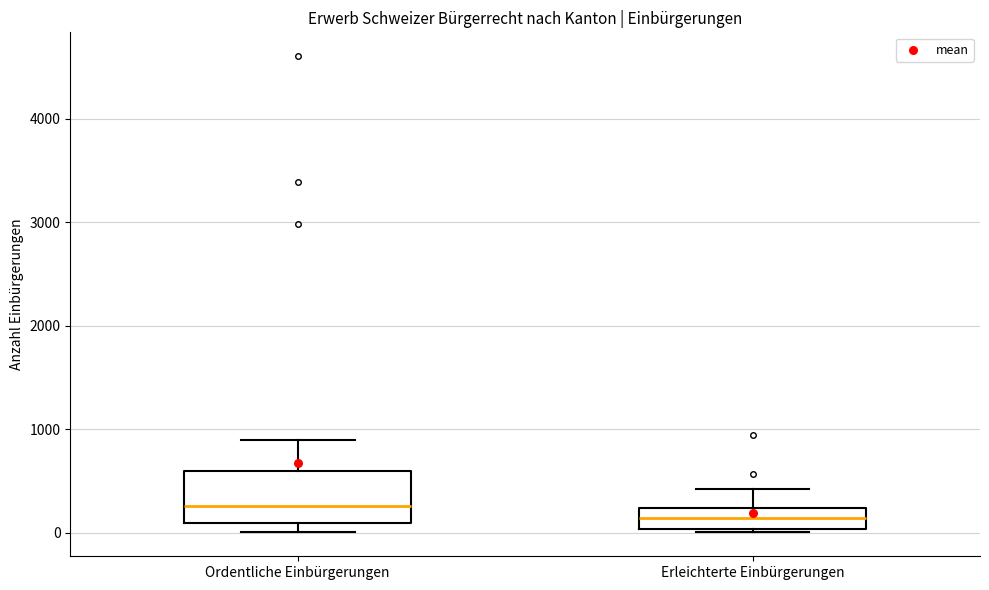

Which box is the tallest, from its lower edge to its upper edge?

Ordentliche Einbürgerungen